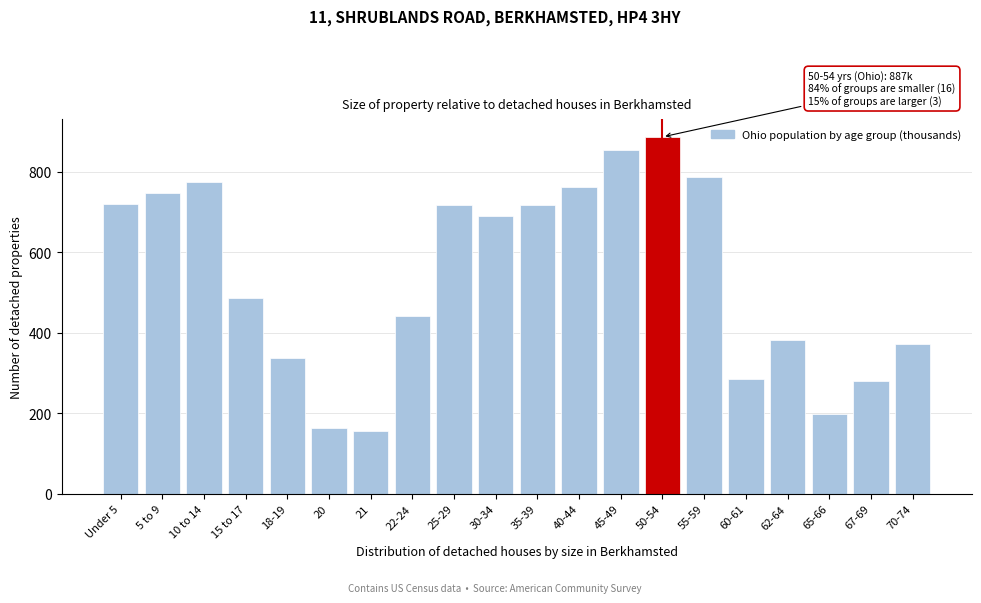

What is the label of the 17th bar from the right?

15 to 17